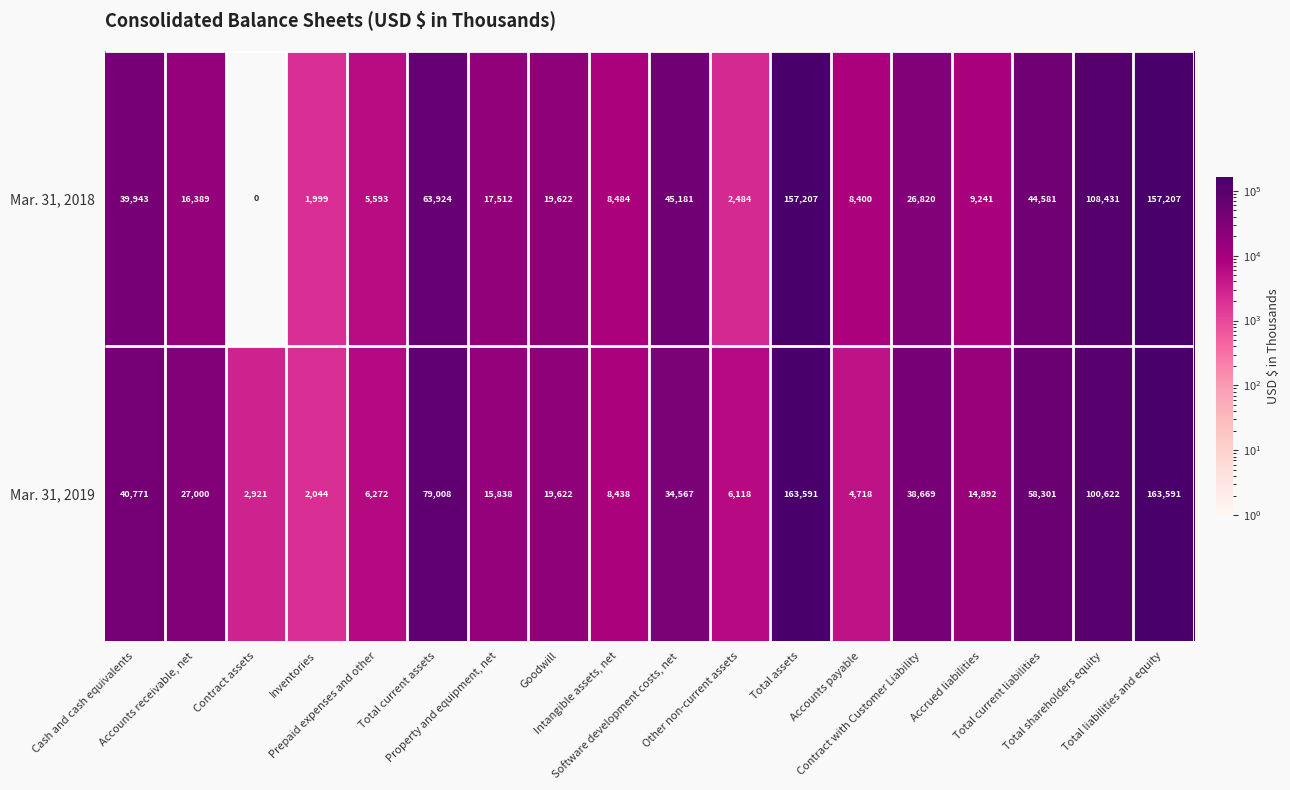

What is the difference between the second highest and second lowest values in the Mar. 31, 2018 series?

155208